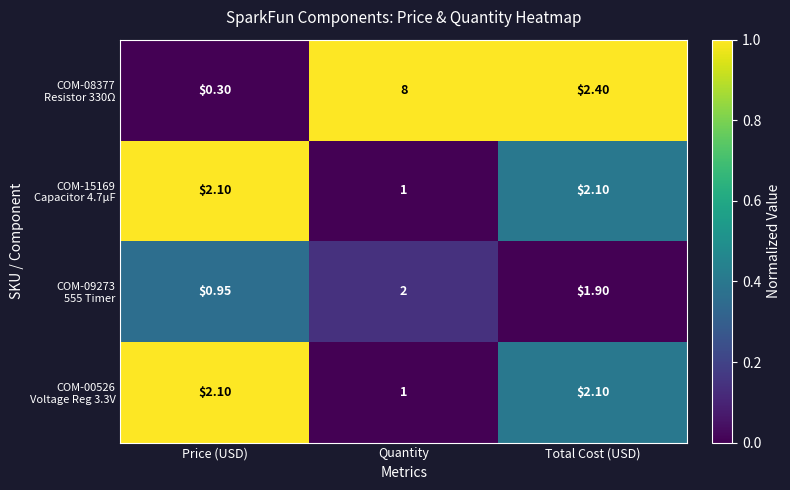

Which label corresponds to the smallest value in the chart?

Price (USD)